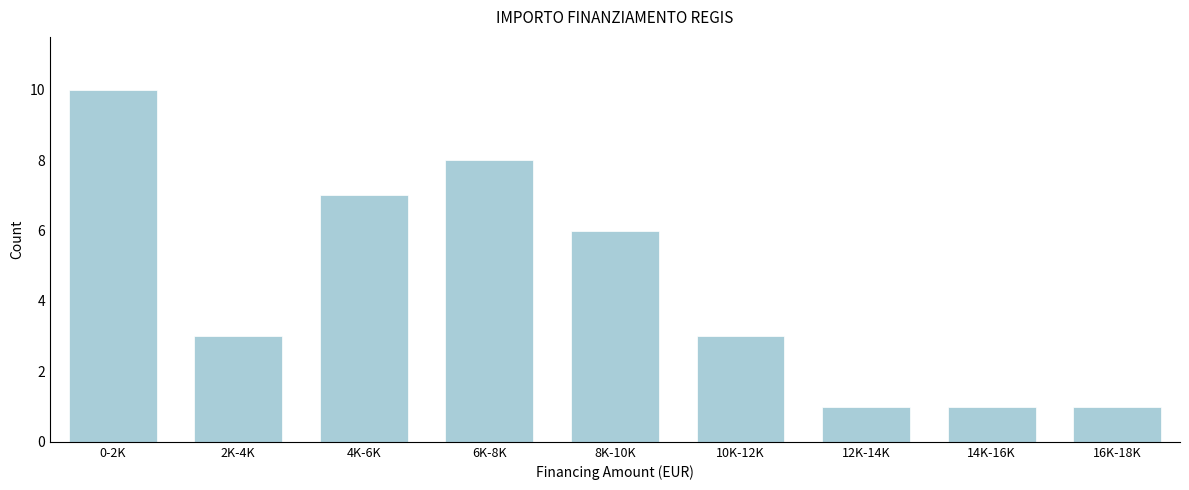

Reading right to left, extract all data points from this chart.

1	1	1	3	6	8	7	3	10